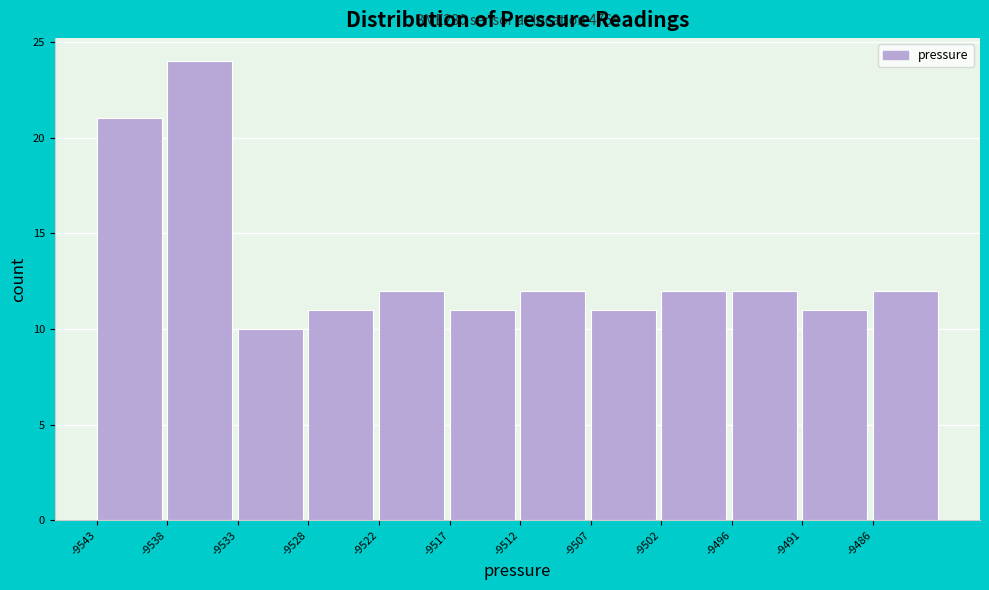

Reading left to right, transcribe all the data shown in this chart.

-9543=21	-9538=24	-9533=10	-9528=11	-9522=12	-9517=11	-9512=12	-9507=11	-9502=12	-9496=12	-9491=11	-9486=12